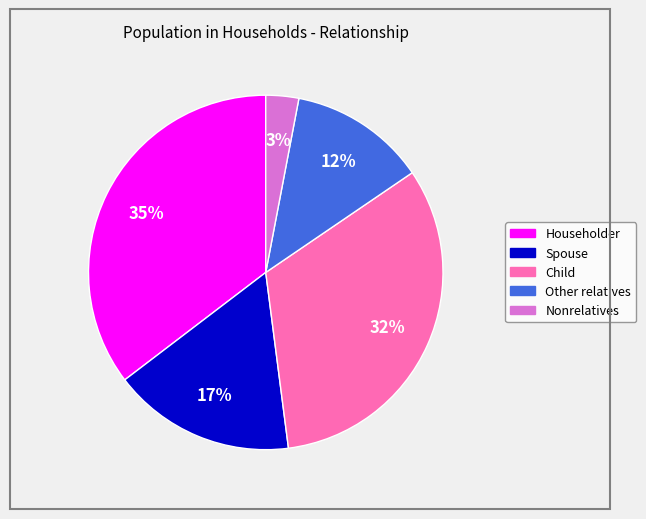

Combined, do Householder and Child account for over 50%?

Yes